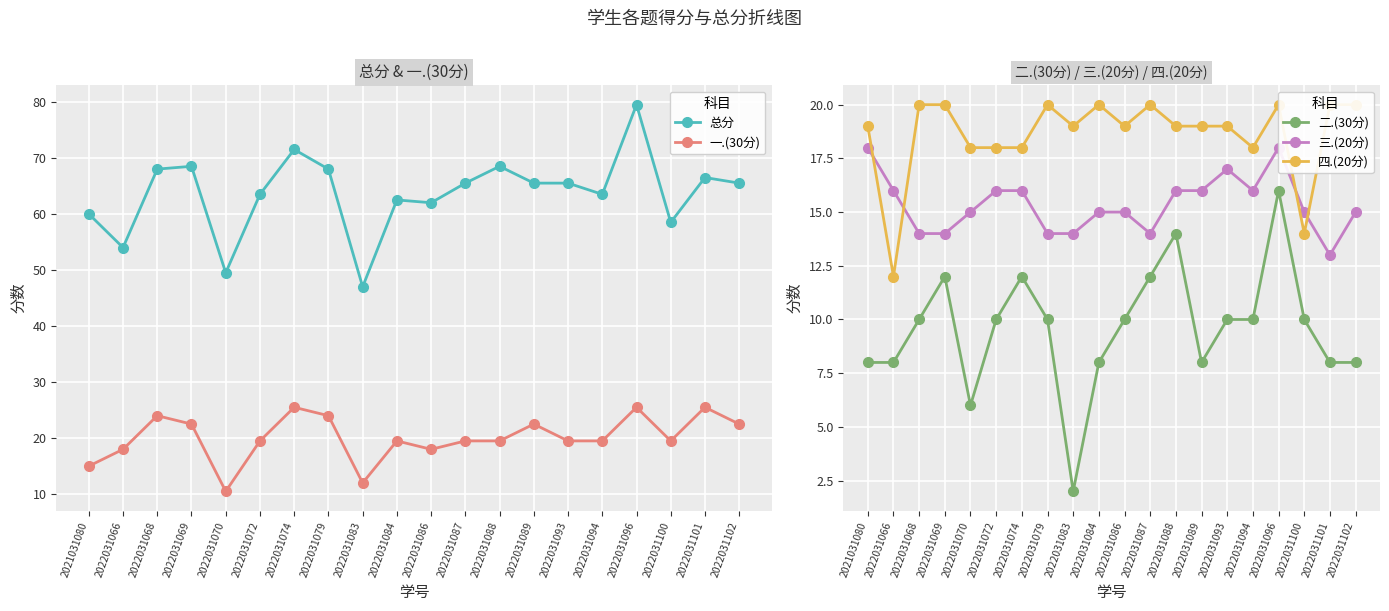

True or false: 四.(20分) has more than 2 points higher than both neighbors.

True